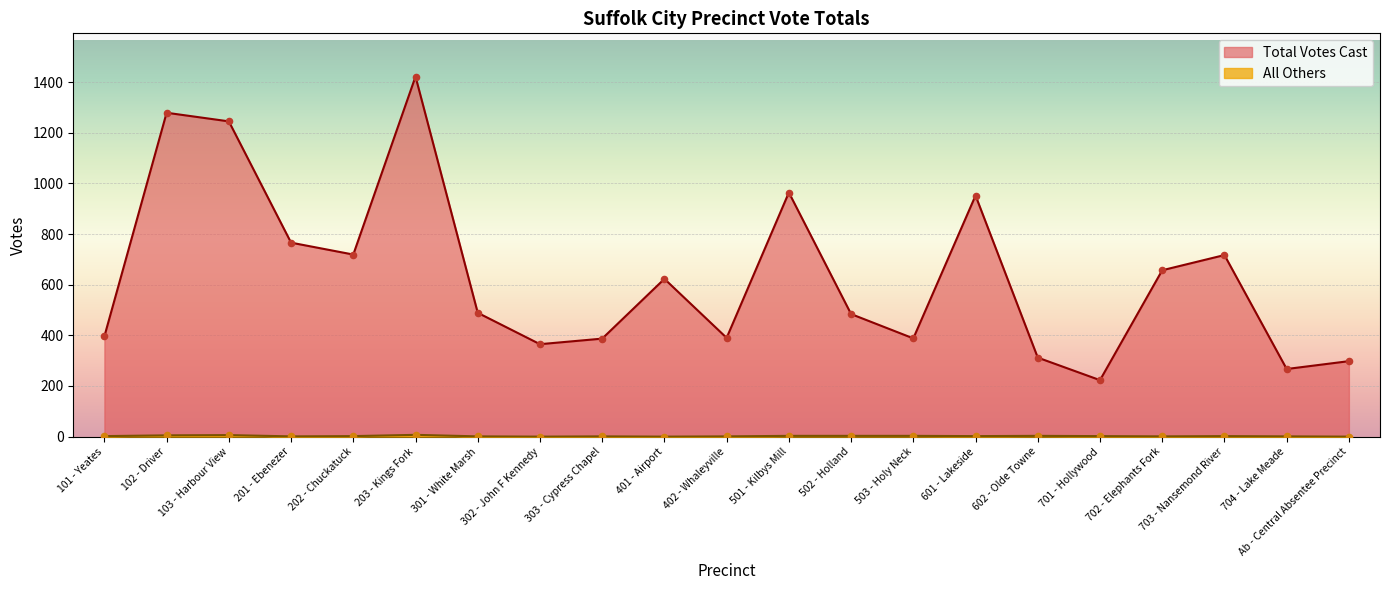

What are all the series names shown in the legend?

Total Votes Cast, All Others